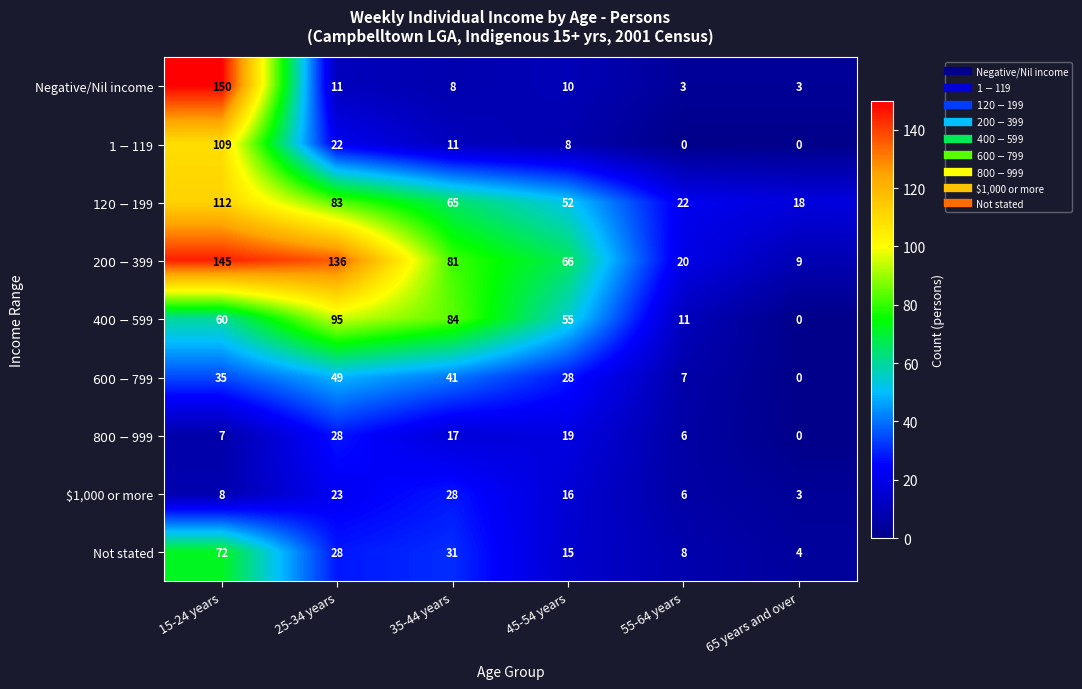

Is it true that $1,000 or more equals 13 at 35-44 years?

False